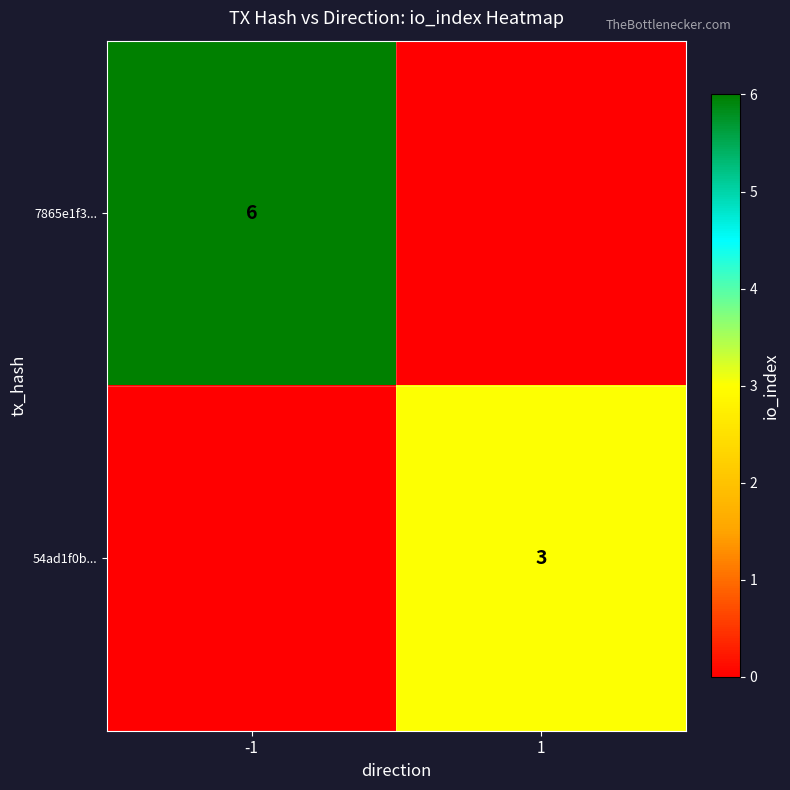

Is it true that 54ad1f0b... equals 3 at 1?

True